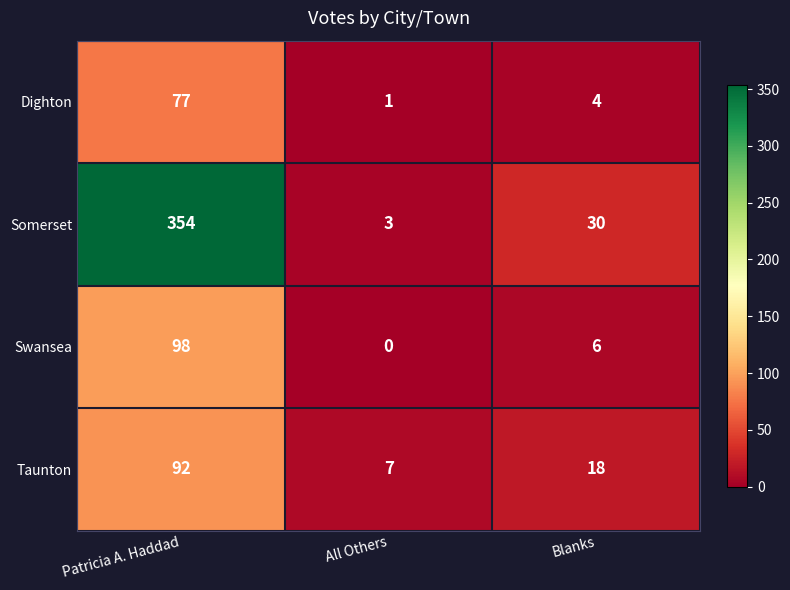

What is the greatest value displayed?

354